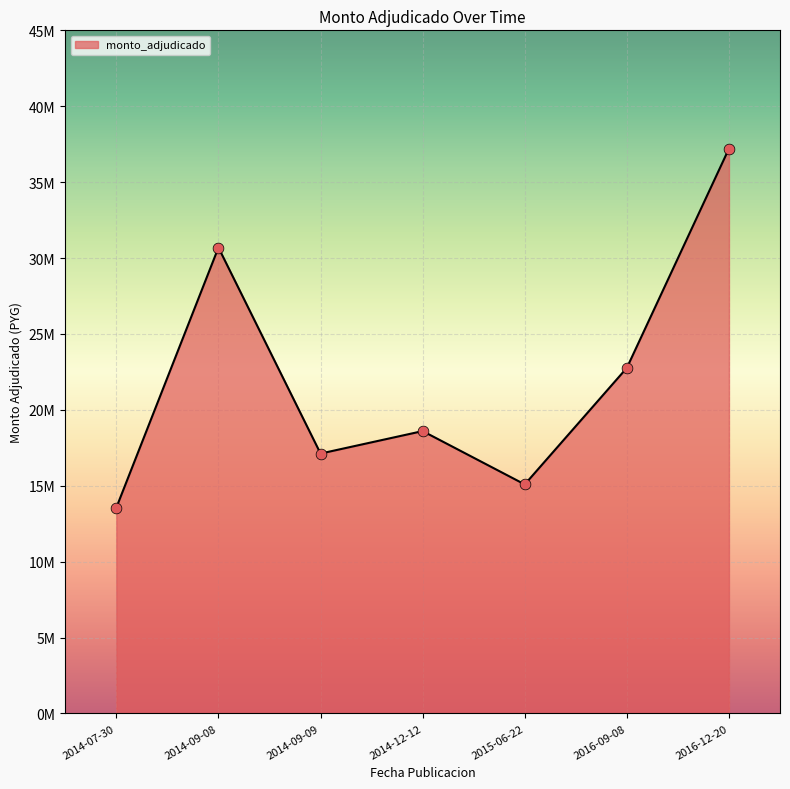

Between 2014-07-30 and 2014-12-12, which is larger?

2014-12-12